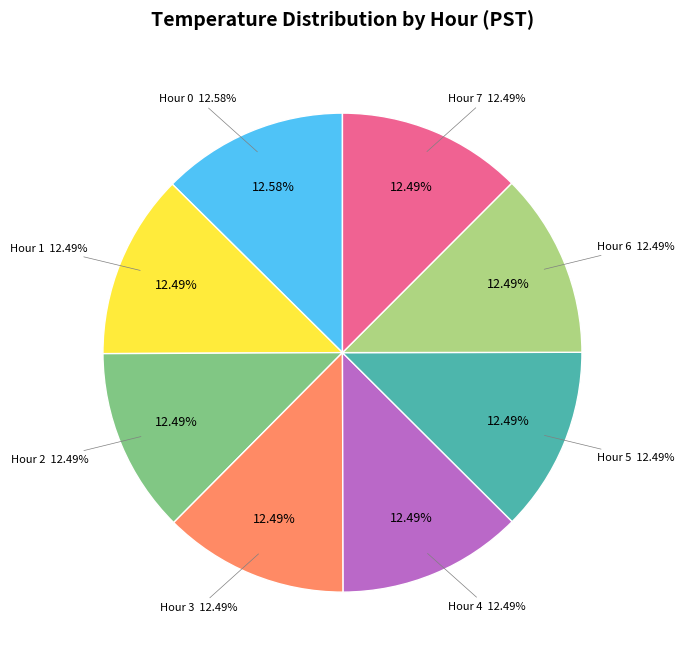

Which has a higher value, Hour 1 or Hour 3?

Hour 1